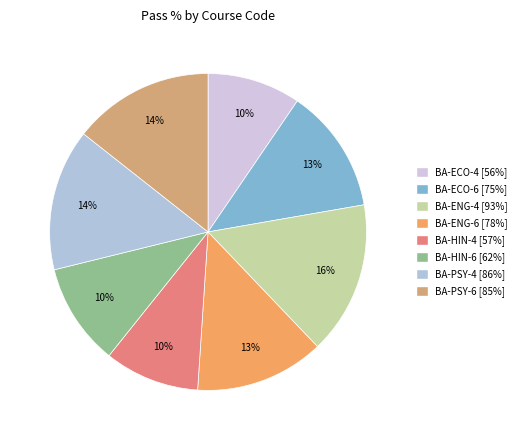

To the nearest percent, what is the average slice percentage?

12%